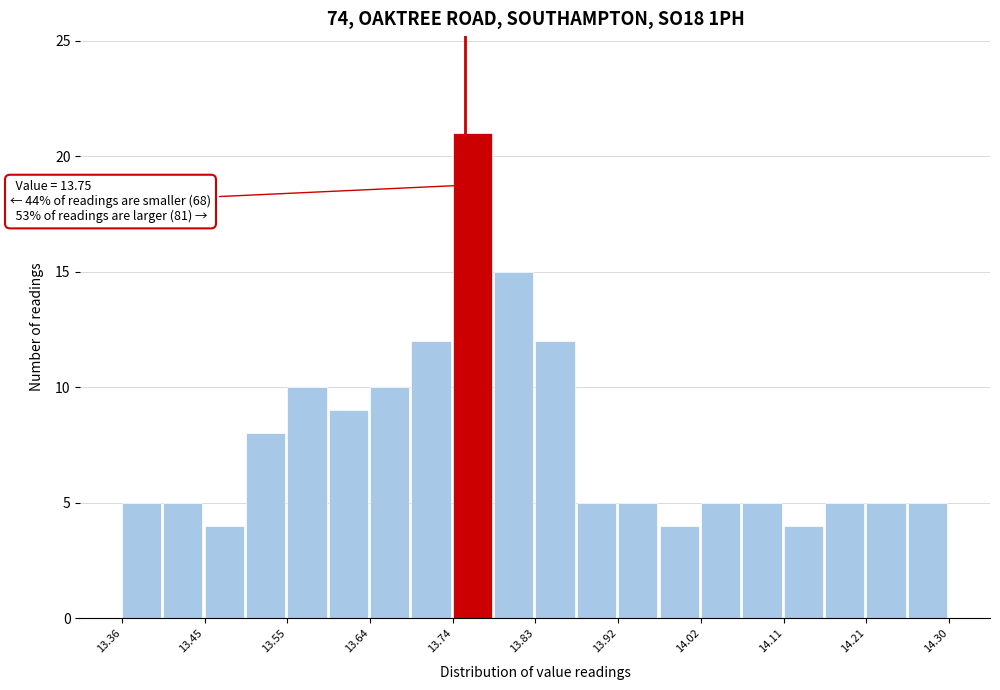

Over which range of the x-axis is the bar tallest?

13.736 to 13.783